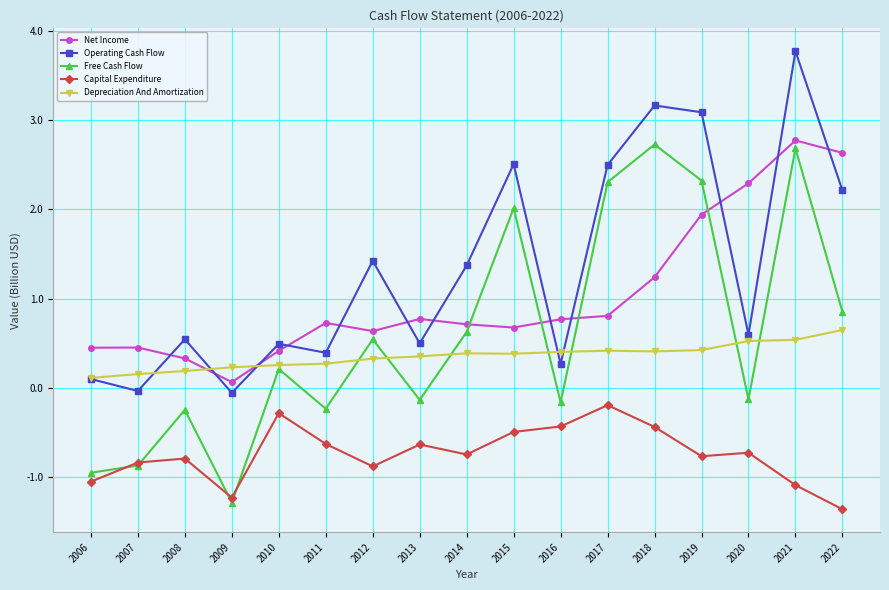

How many lines are shown in the chart?

5